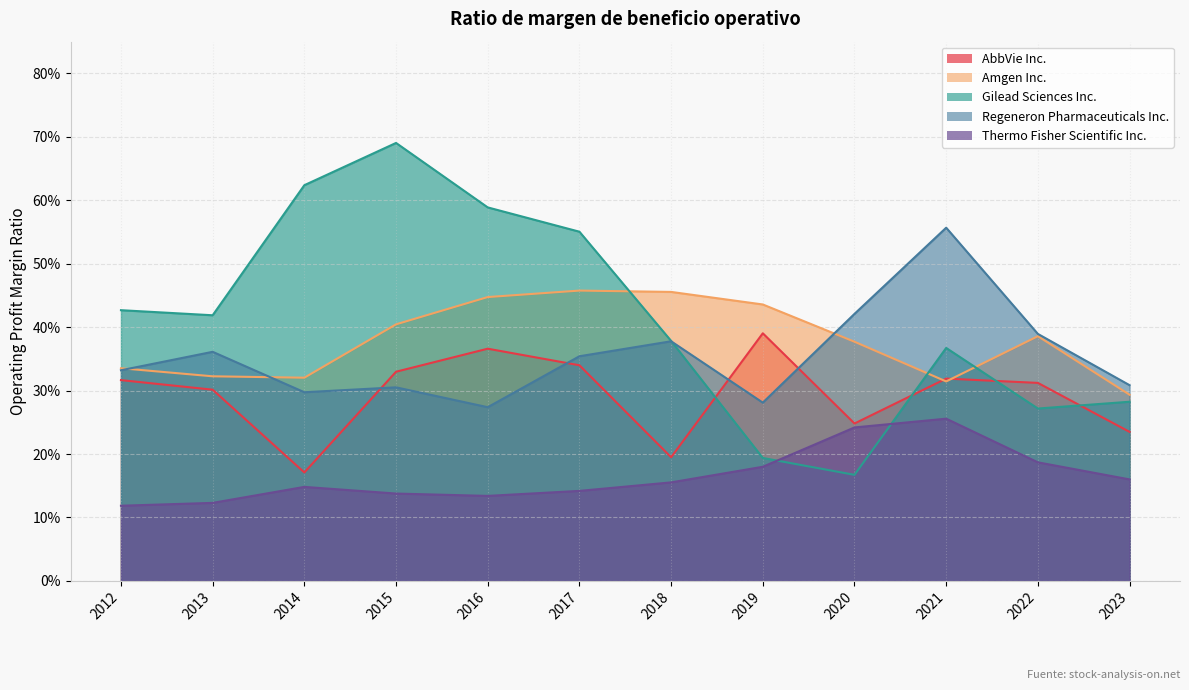

What are all the series names shown in the legend?

AbbVie Inc., Amgen Inc., Gilead Sciences Inc., Regeneron Pharmaceuticals Inc., Thermo Fisher Scientific Inc.